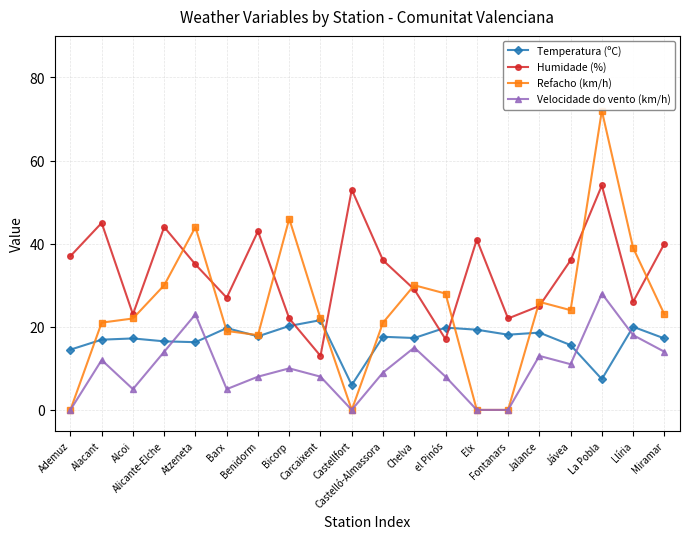

Which series has the largest range (max minus min)?

Refacho (km/h)